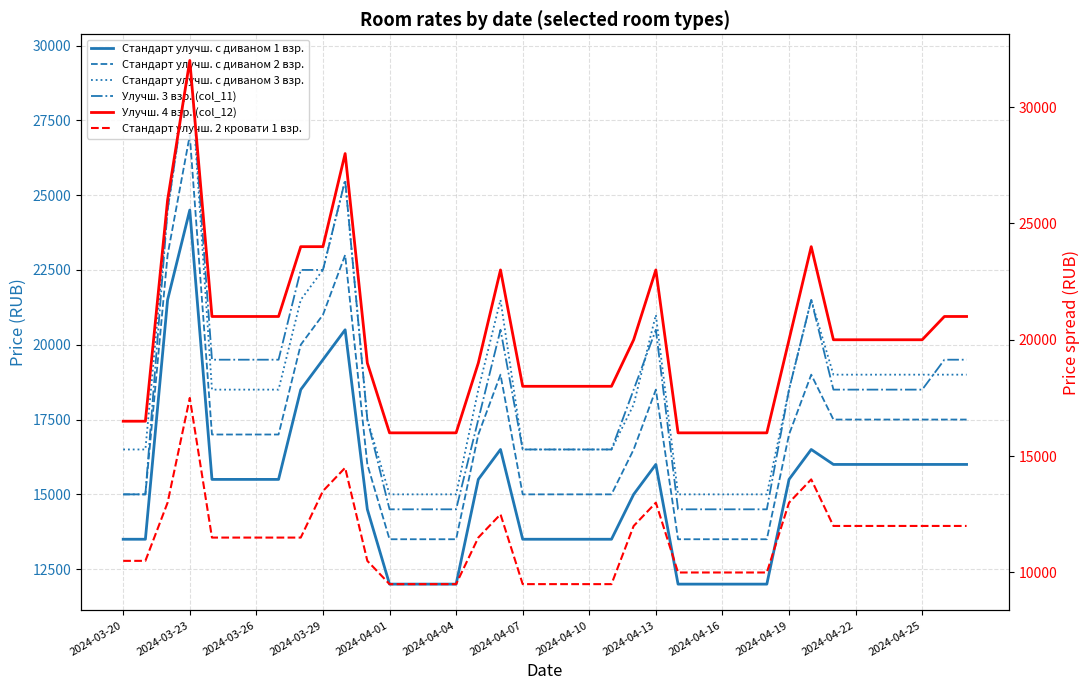

At how many categories does at least one series exceed 18581?

23